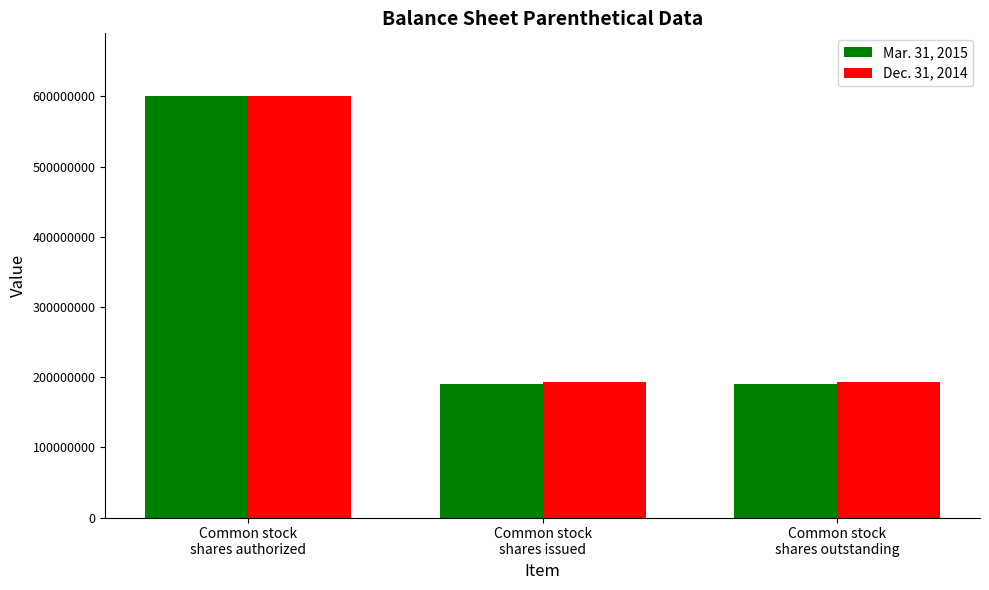

Which series changed the most between Common stock
shares authorized and Common stock
shares issued?

Mar. 31, 2015